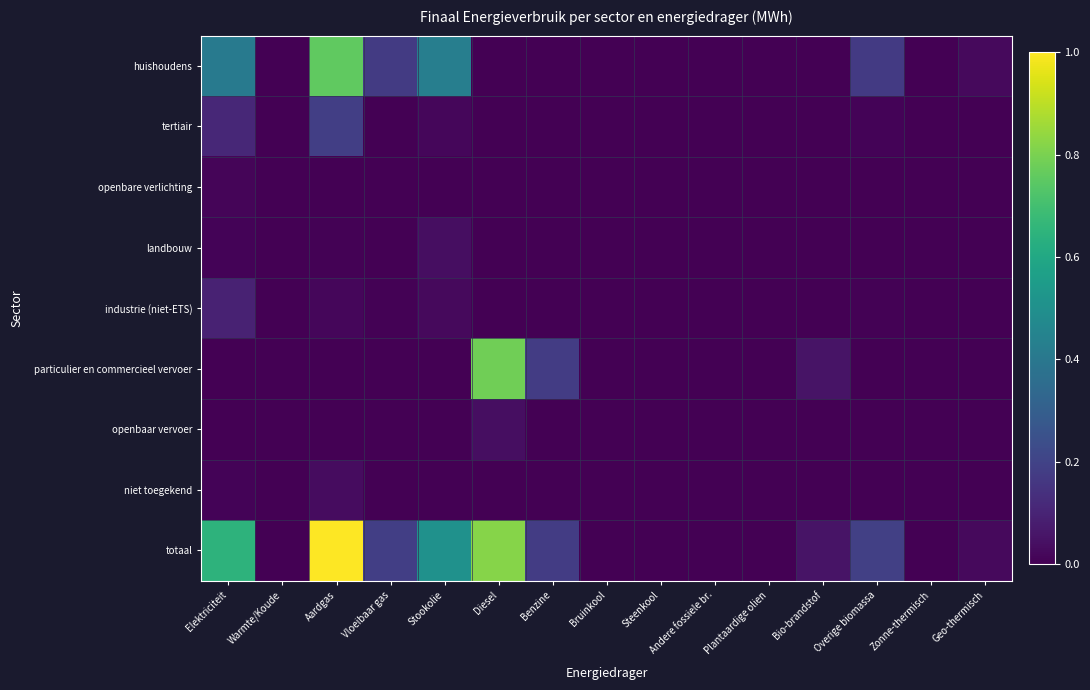

List the series in order of their peak value, lowest first.

openbare verlichting, niet toegekend, openbaar vervoer, landbouw, industrie (niet-ETS), tertiair, huishoudens, particulier en commercieel vervoer, totaal